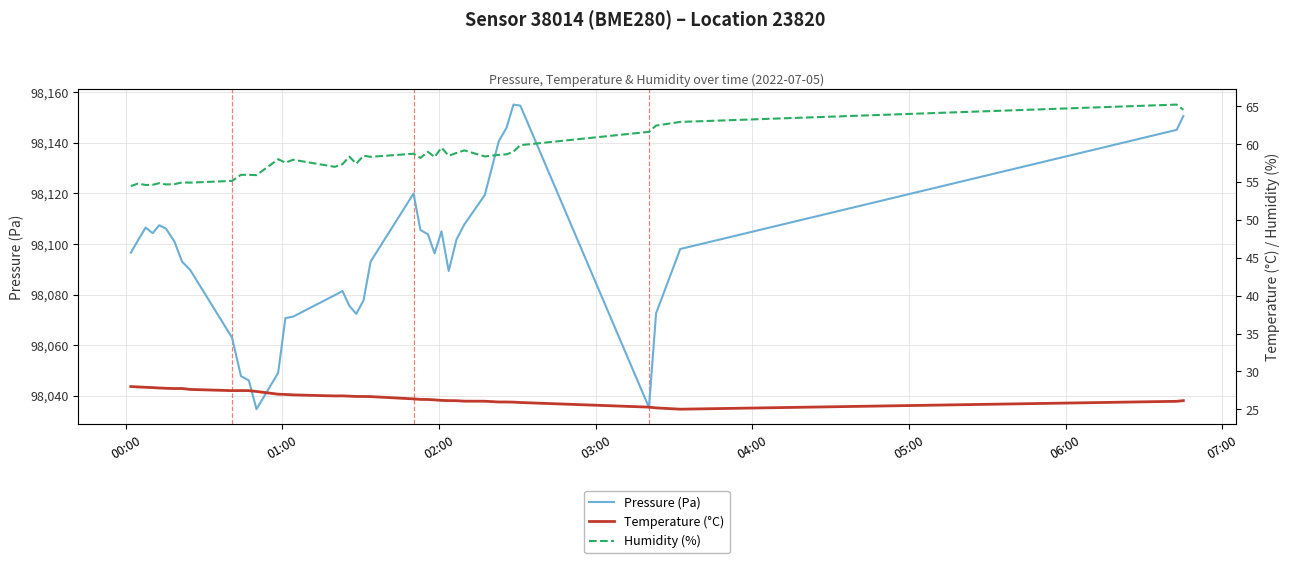

What is the lowest value of the Pressure (Pa) series?

98034.7